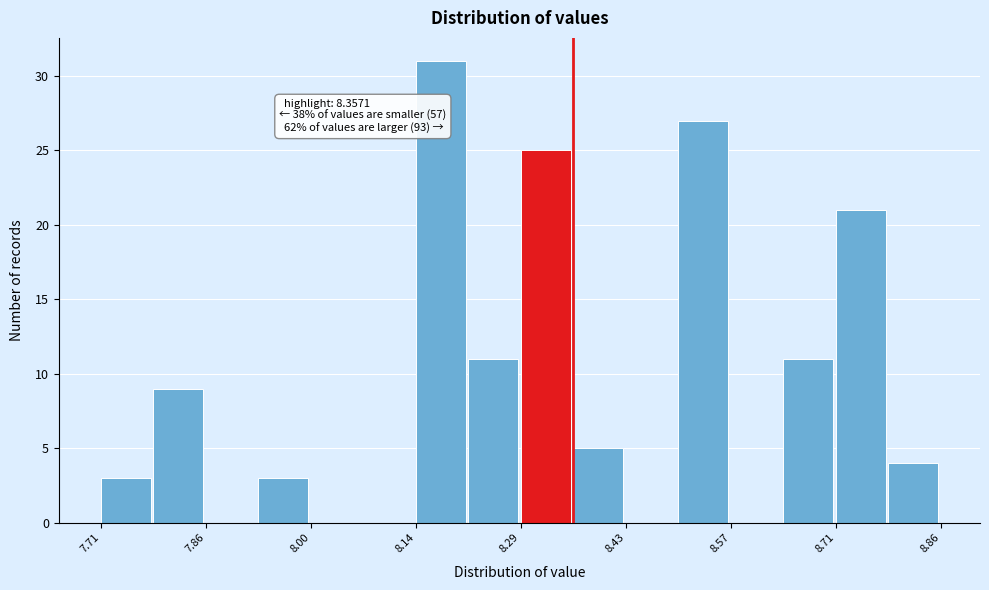

Around what value on the x-axis is the tallest bar? Give the approximate position of its centre, as read against the axis.

8.18